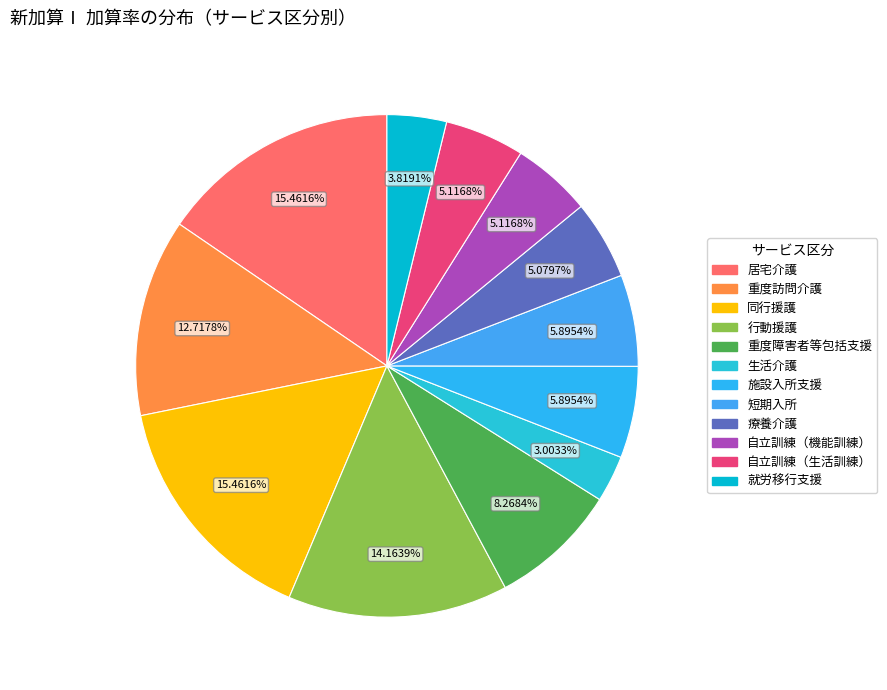

True or false: 重度障害者等包括支援 accounts for 2% of the total.

False